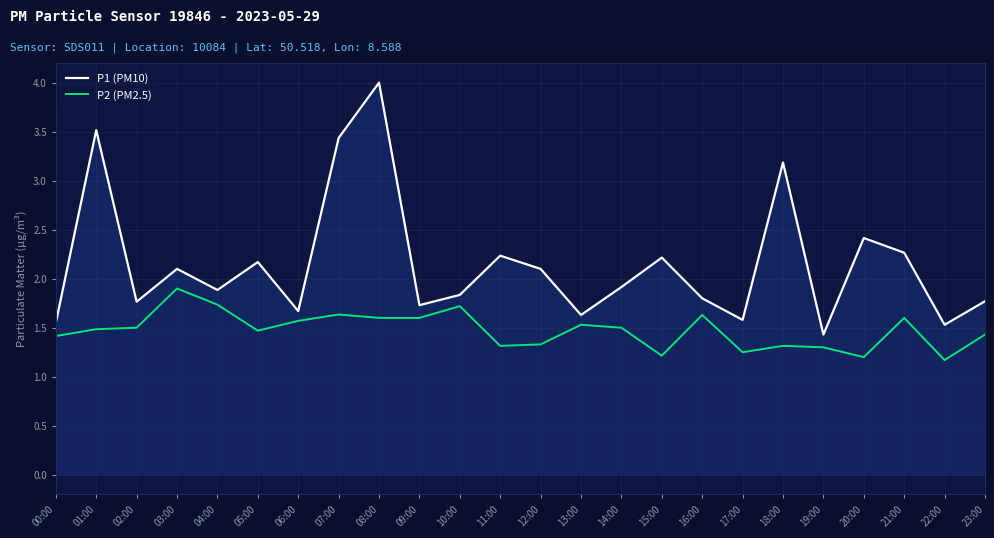

List the labels in order of P1 (PM10) value, smallest first.

19:00, 22:00, 00:00, 17:00, 13:00, 06:00, 09:00, 02:00, 23:00, 16:00, 10:00, 04:00, 14:00, 03:00, 12:00, 05:00, 15:00, 11:00, 21:00, 20:00, 18:00, 07:00, 01:00, 08:00